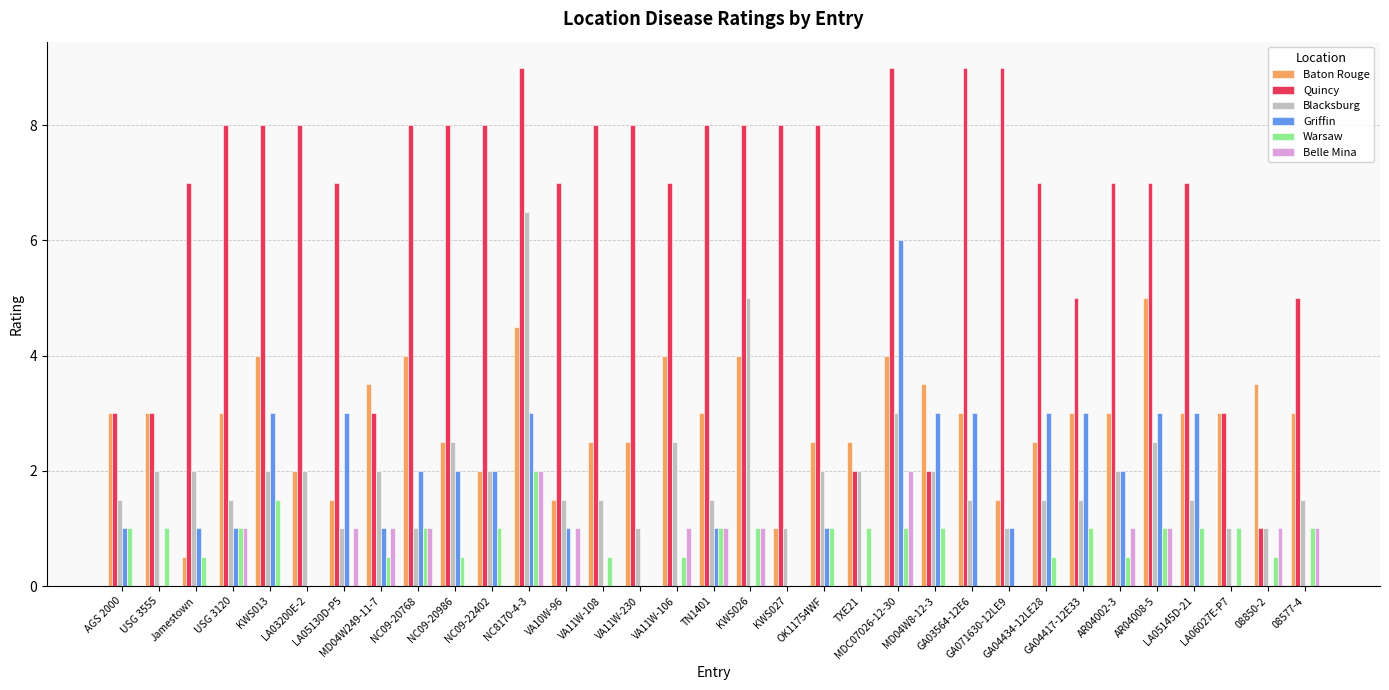

The value of Blacksburg at TXE21 is 3.1. True or false?

False